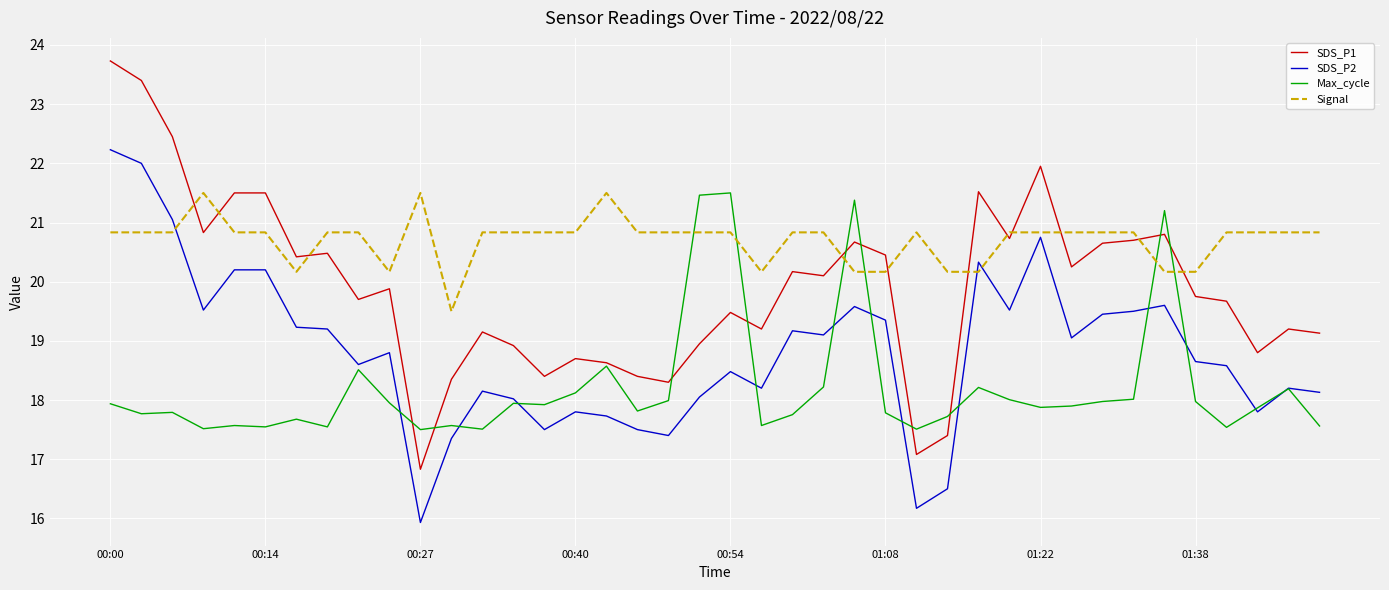

Which series has the widest spread of values?

SDS_P1